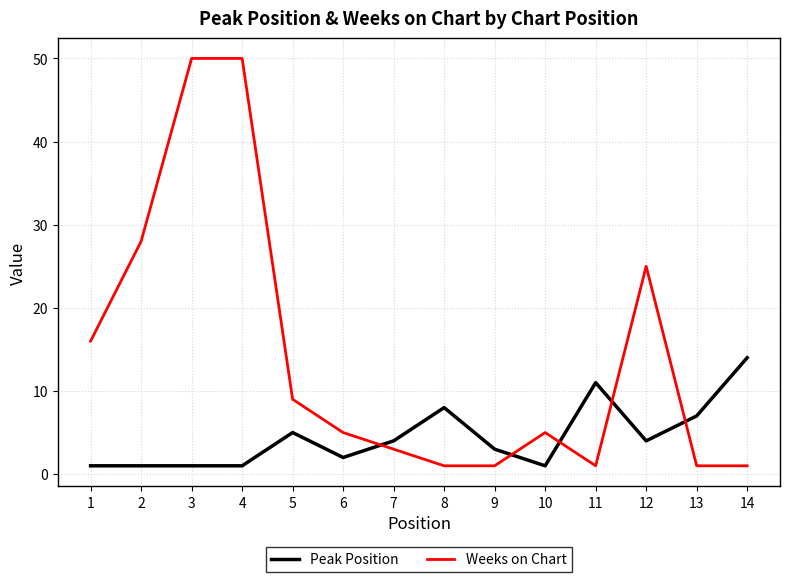

What is the difference between the maximum and minimum values in the Weeks on Chart series?

49